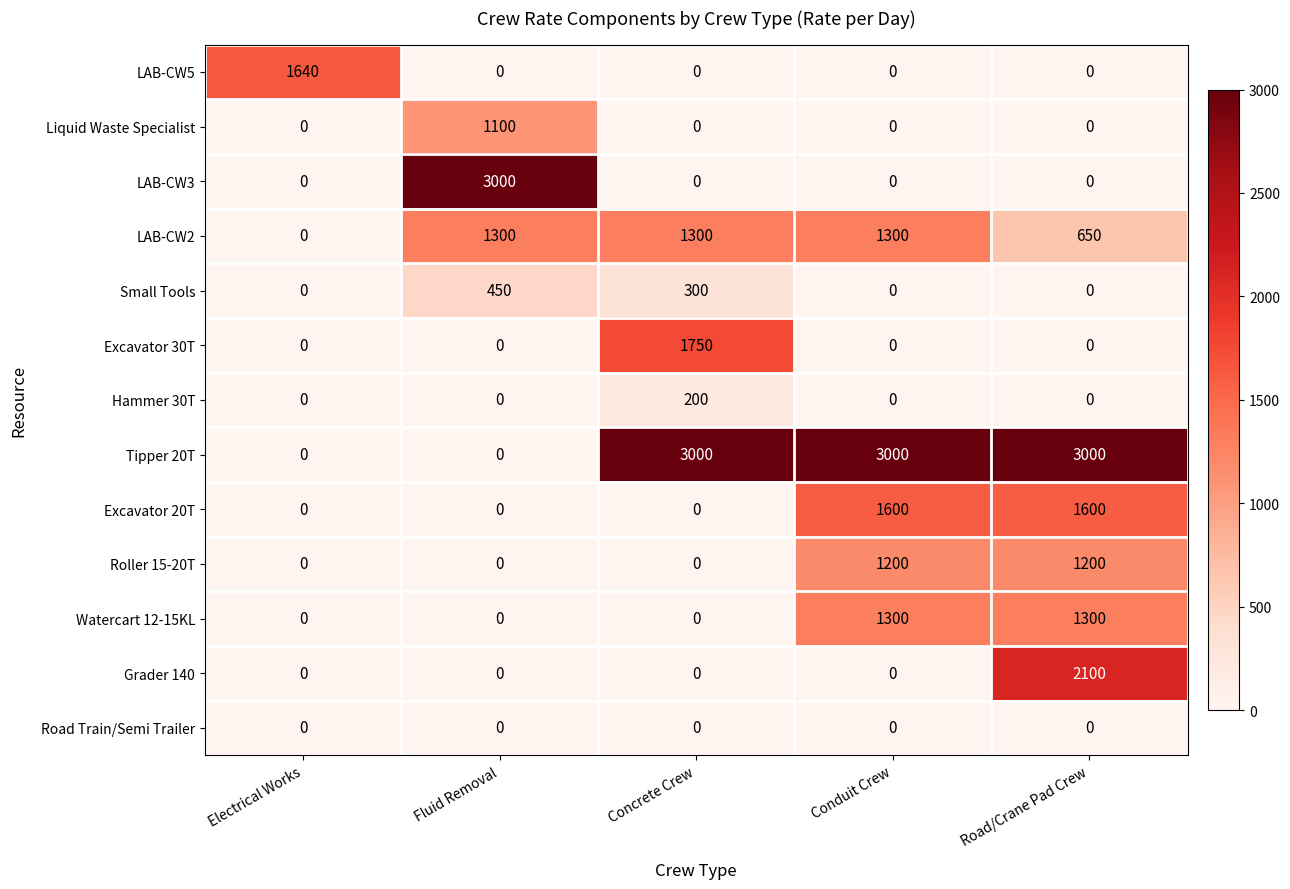

True or false: Watercart 12-15KL has a value of 0 at Fluid Removal.

True